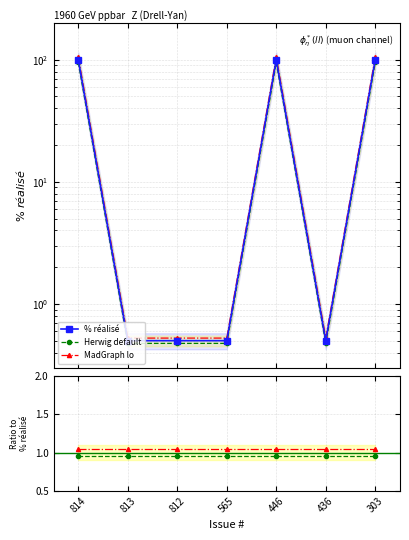

True or false: there are more than 2 points higher than both neighbors.

False